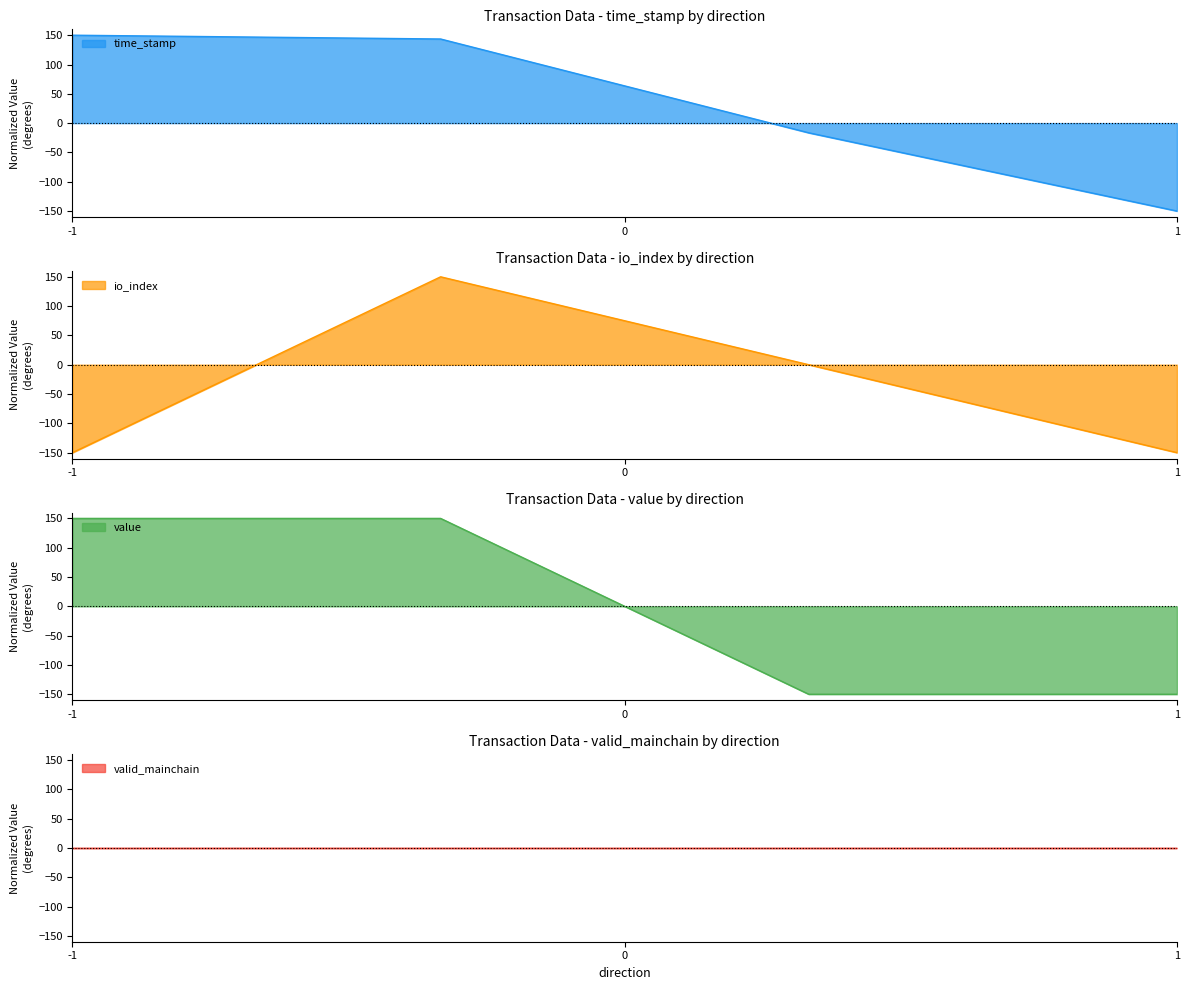

How many values in the io_index series are below 0?

2